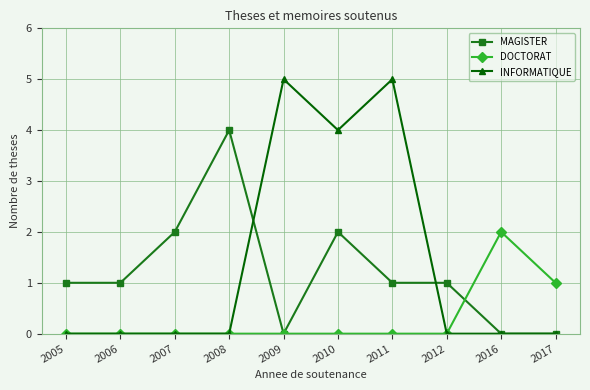

What is the value of the INFORMATIQUE point at the 6th from the left?

4